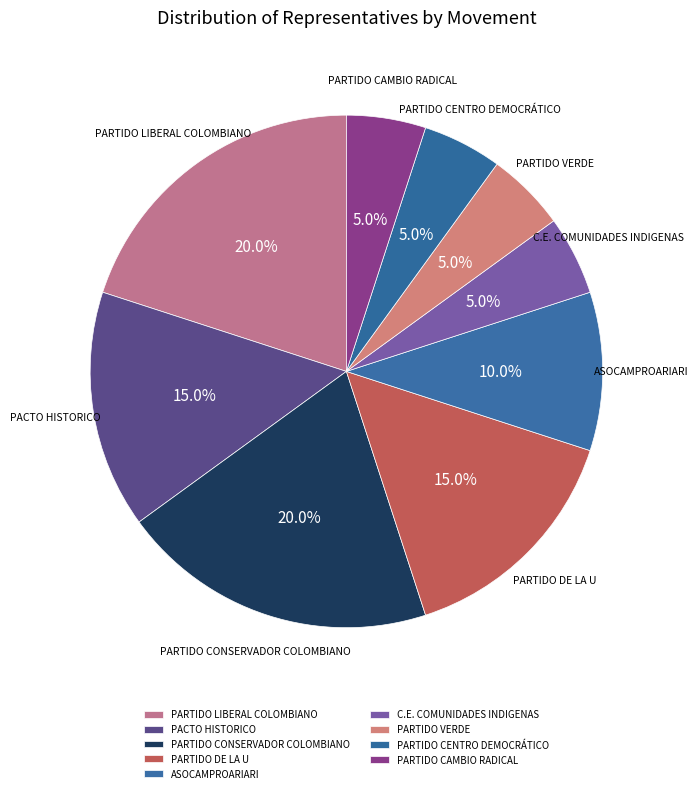

To the nearest percent, what percentage of the pie is PACTO HISTORICO?

15%